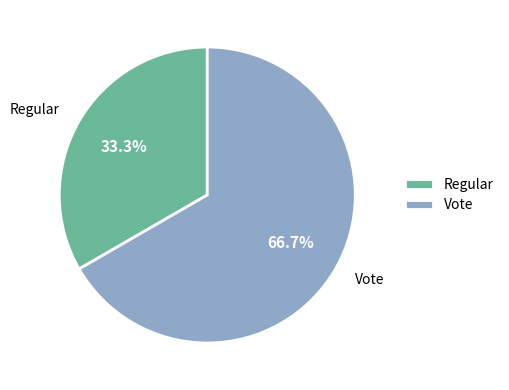

Which has a higher value, Regular or Vote?

Vote